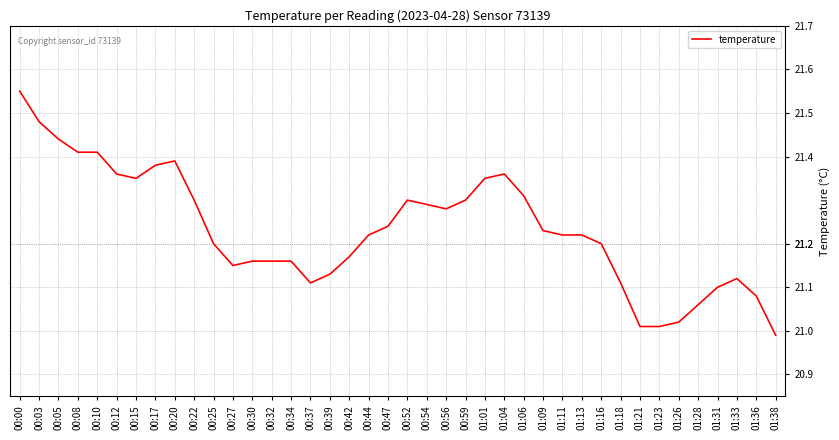

At which category does the chart reach its peak across all series?

00:00